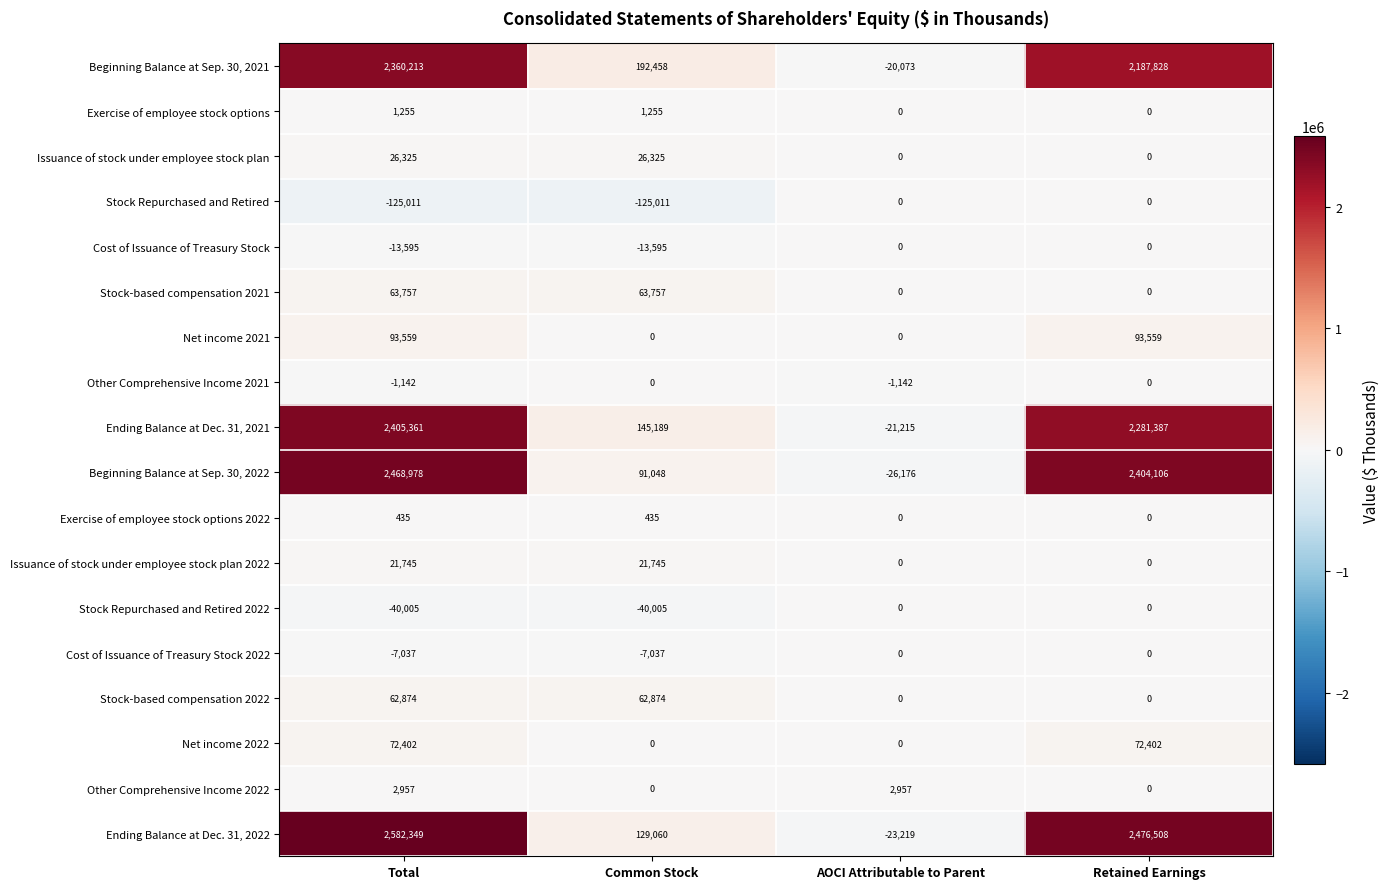

What is the smallest value displayed?

-125011